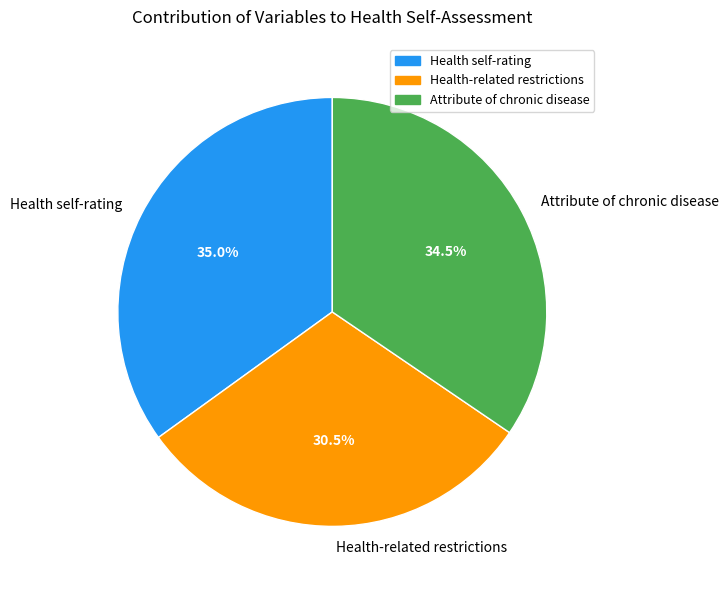

Is it true that Attribute of chronic disease is 28% of the pie?

False